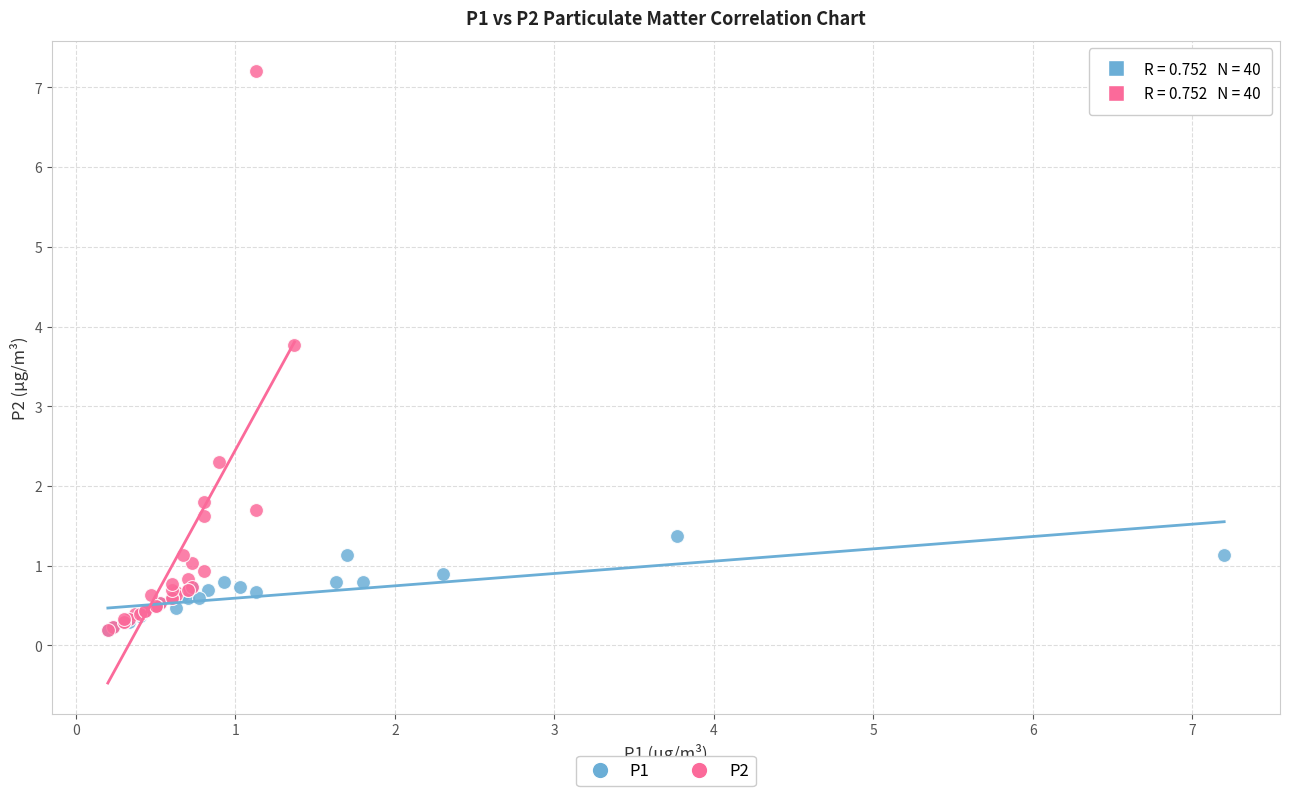

What are all the series names shown in the legend?

P1, P2